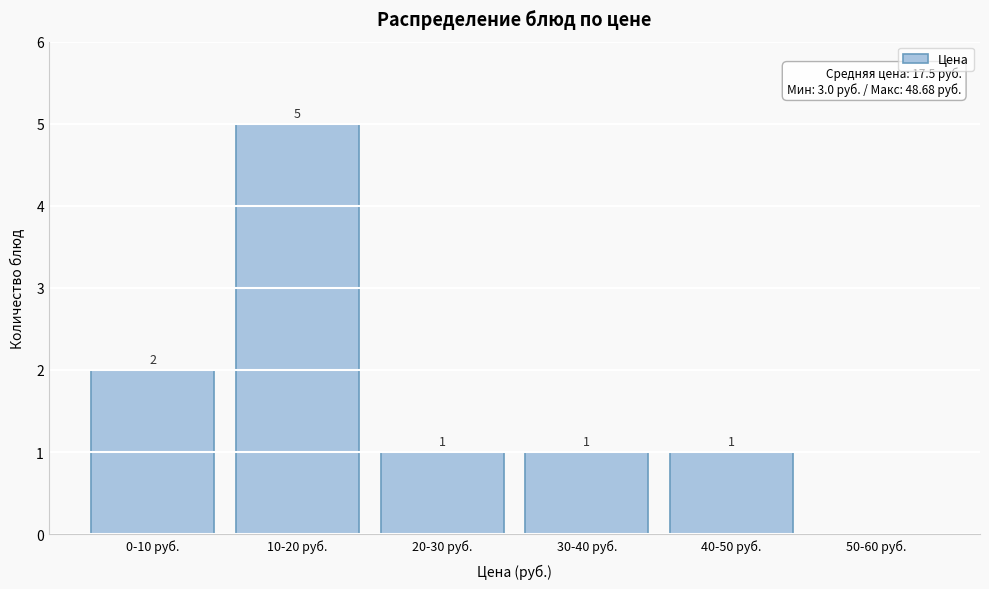

Reading left to right, extract all data points from this chart.

0-10 руб.=2	10-20 руб.=5	20-30 руб.=1	30-40 руб.=1	40-50 руб.=1	50-60 руб.=0